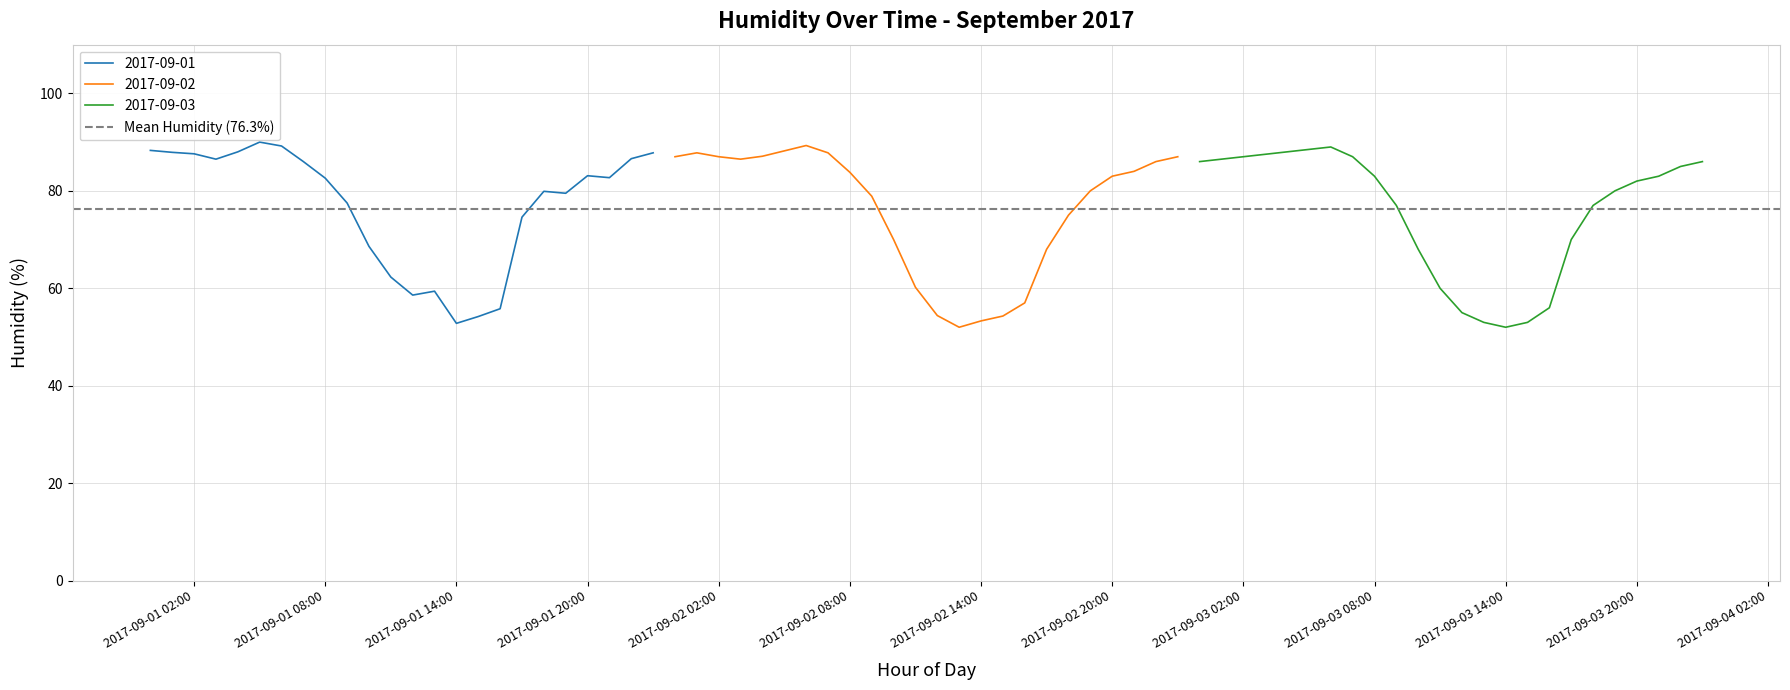

At which label does 2017-09-03 reach its minimum?

2017-09-03 14:00